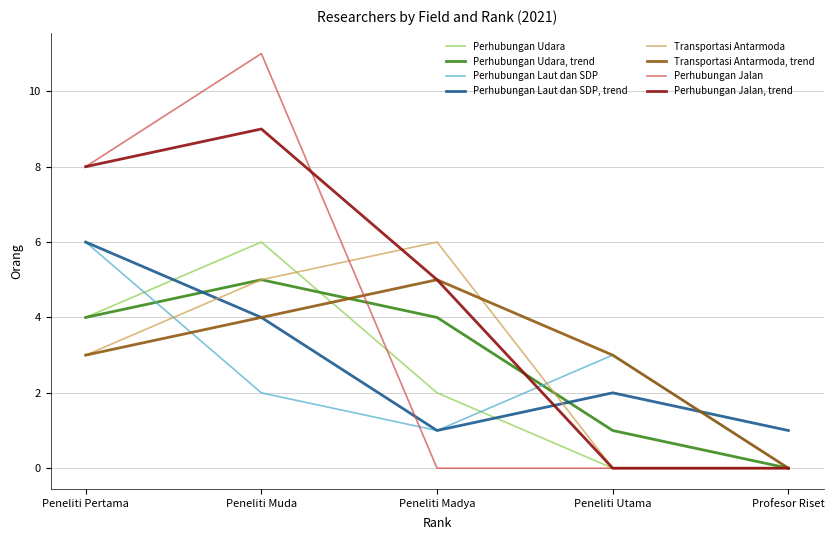

Is it true that Transportasi Antarmoda equals 5 at Peneliti Muda?

True